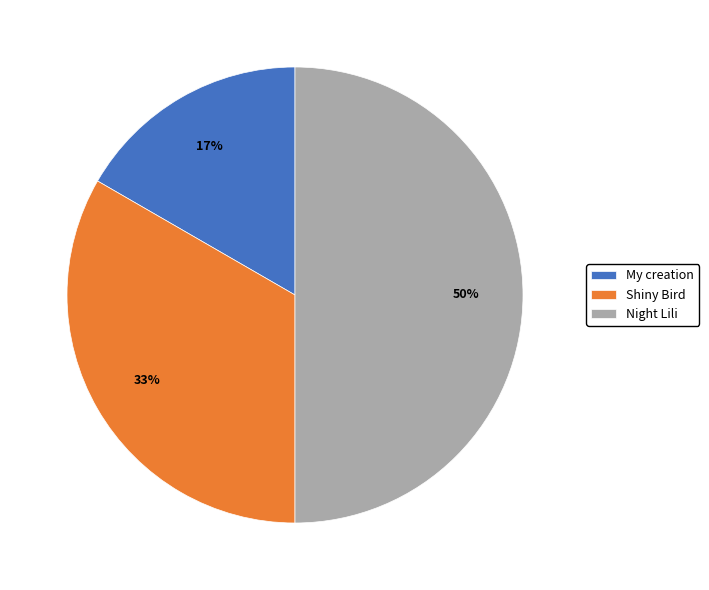

To the nearest percent, what percentage of the pie is My creation?

17%